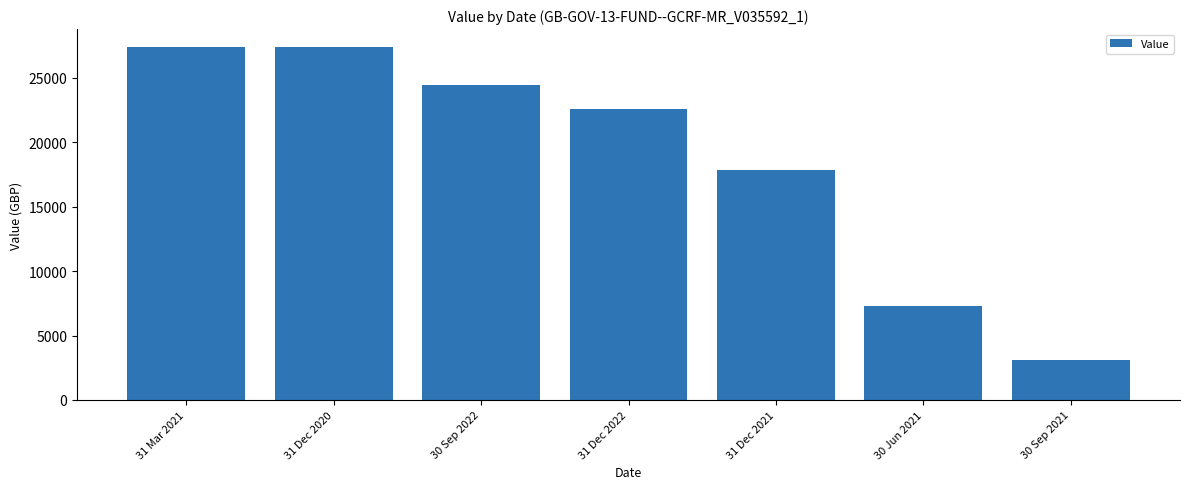

Which label corresponds to the smallest value in the chart?

30 Sep 2021